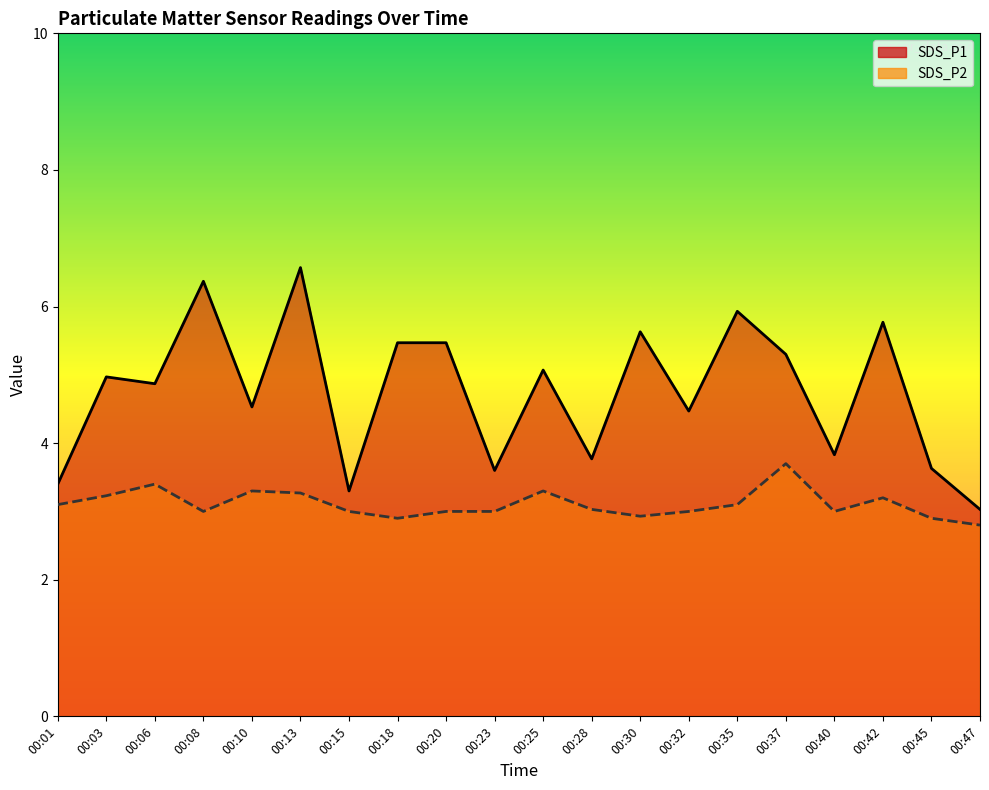

What are all the series names shown in the legend?

SDS_P1 line, SDS_P2 line